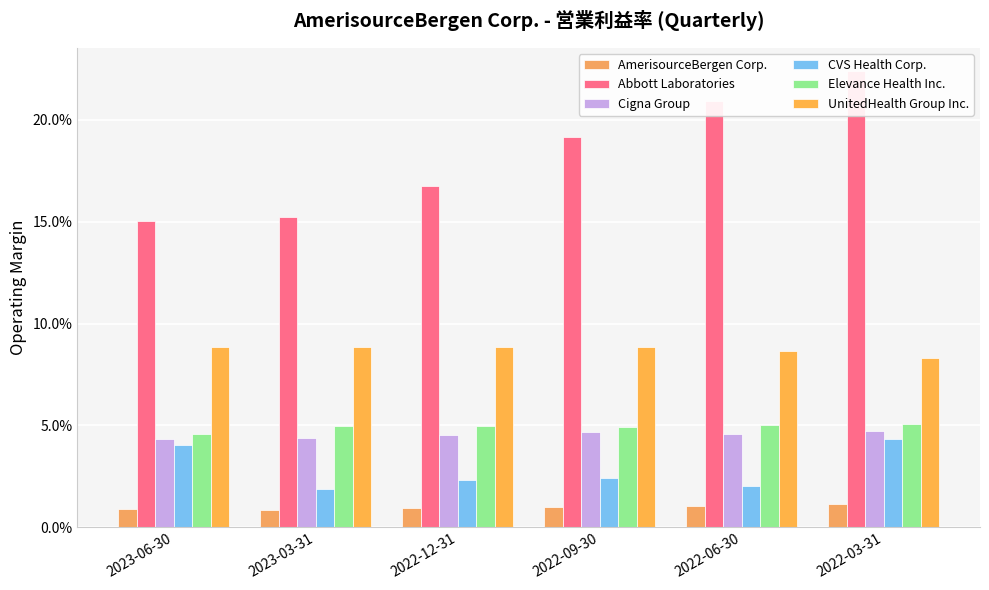

What is the difference between the highest and lowest values at 2022-06-30?

0.2